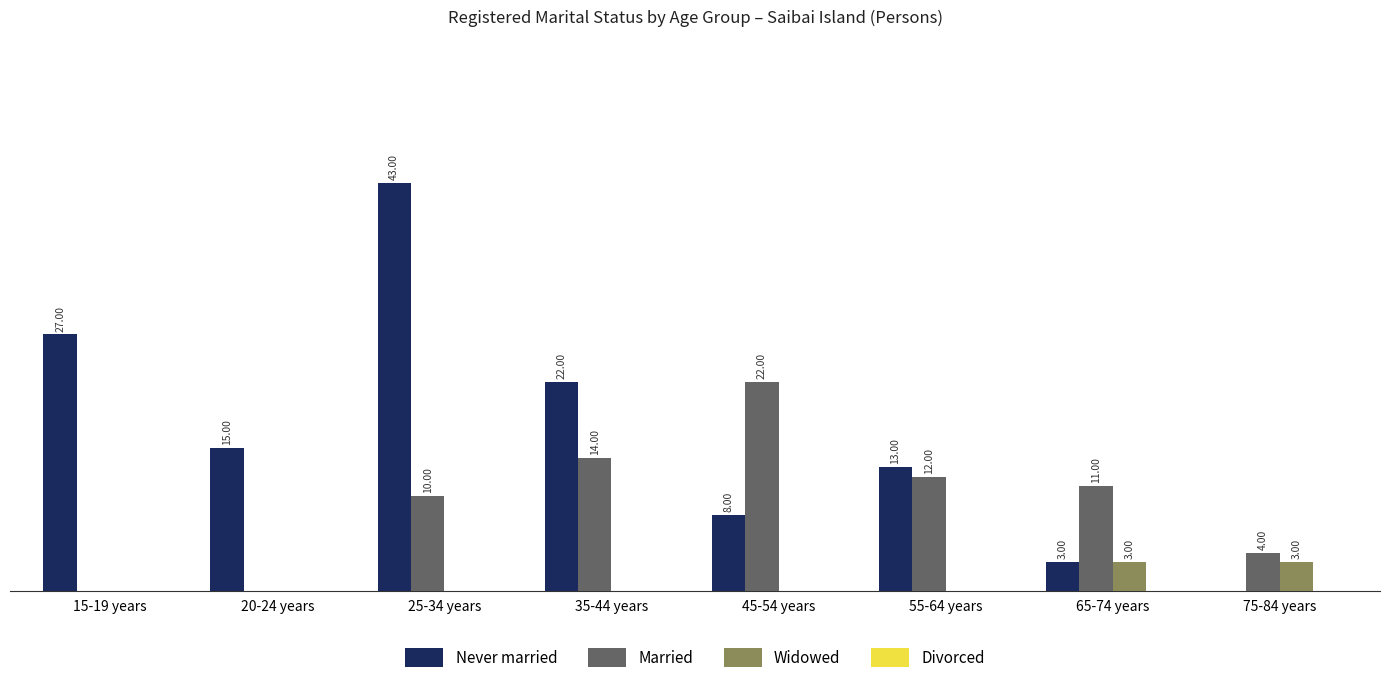

At which category is the sum across all series the highest?

25-34 years